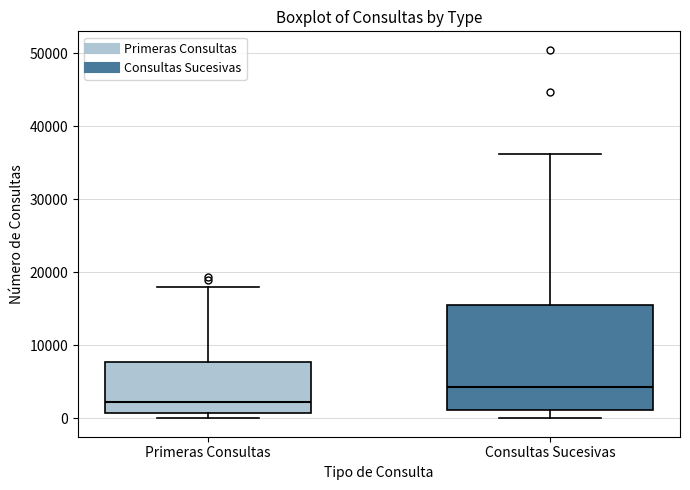

Reading left to right, read every box against the y-axis: the position of its median line, the range the box covers, and the ends of its whiskers. The values are not printed on the chart, so give them approximately, as read against the axis.

Primeras Consultas: median 2000, box 1000 to 8000, whiskers 0 to 18000
Consultas Sucesivas: median 4000, box 1000 to 16000, whiskers 0 to 36000